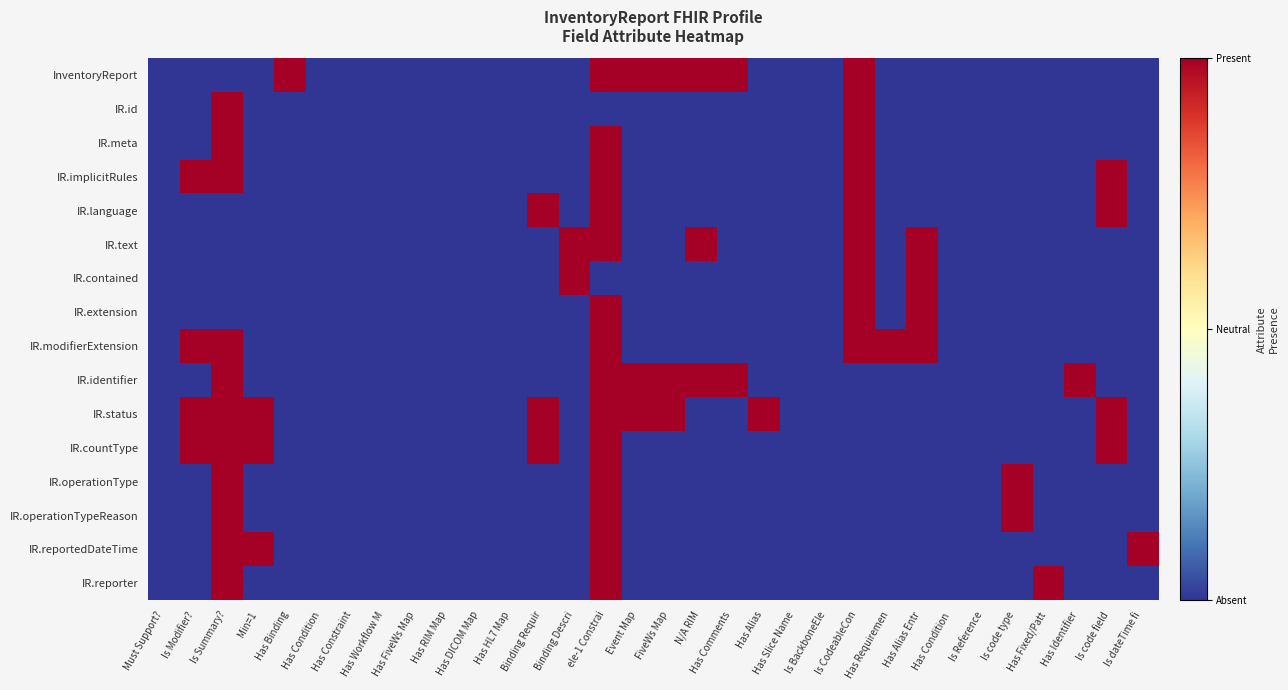

Which series has the largest total across all categories?

IR.status